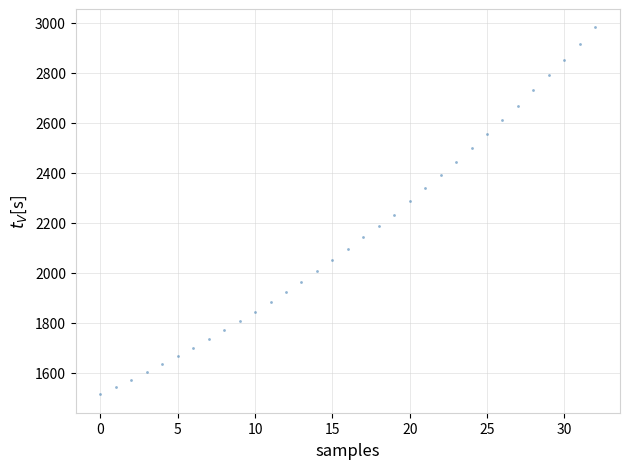

What is the range of Y values (max minus min)?

1468.1